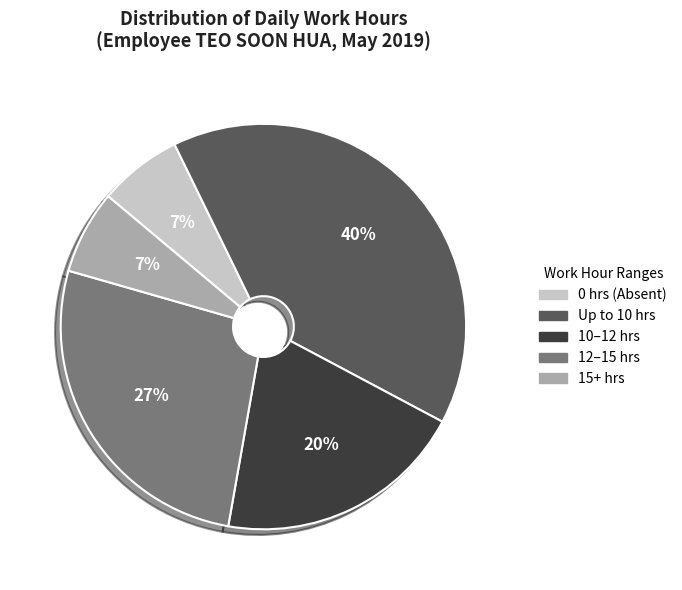

Combined, do Up to 10 hrs and 0 hrs (Absent) account for over 50%?

No